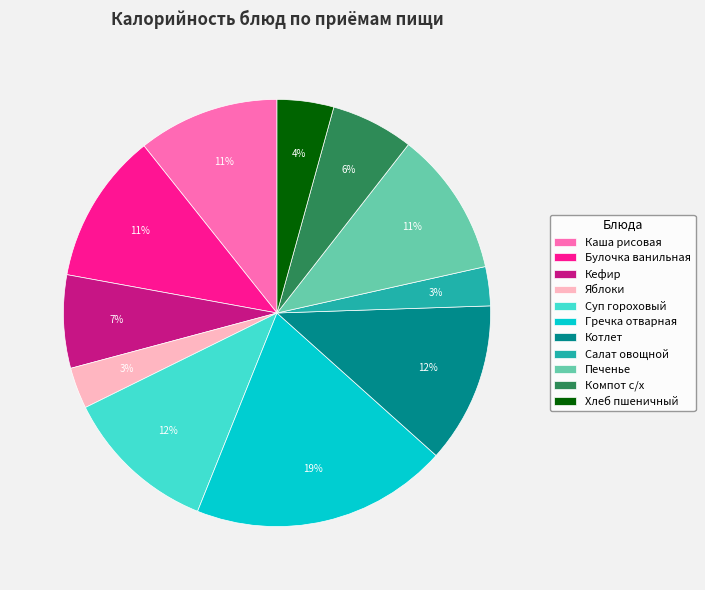

To the nearest percent, what is the combined percentage of Кефир and Каша рисовая?

18%